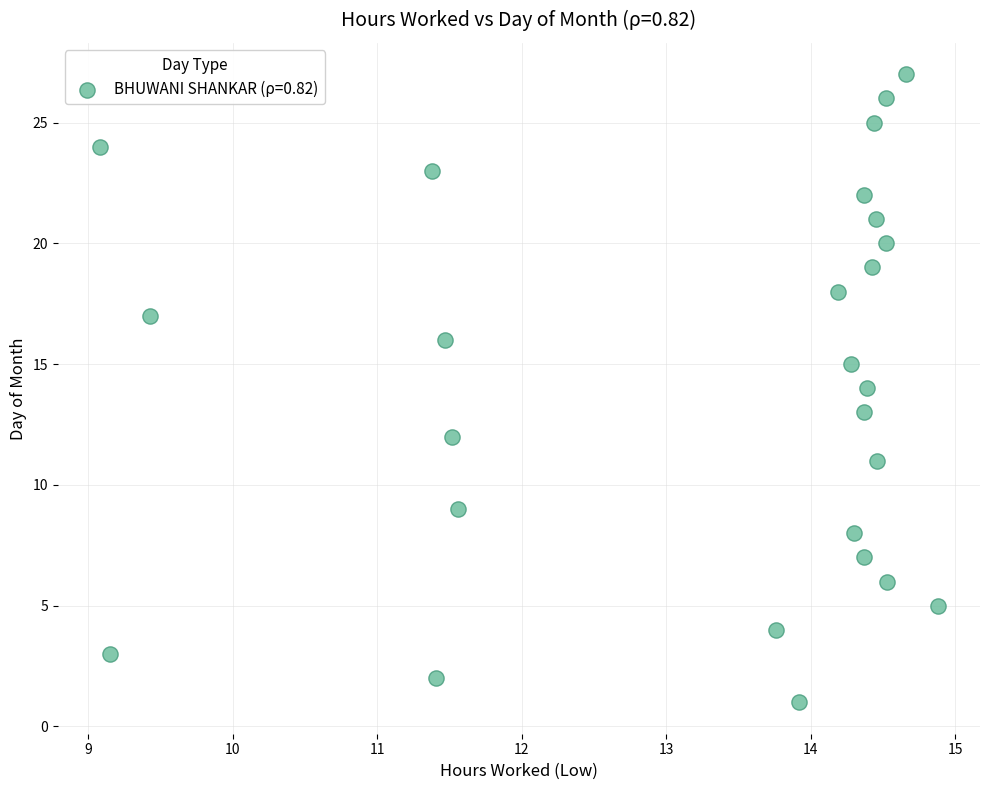

What is the range of Y values (max minus min)?

26